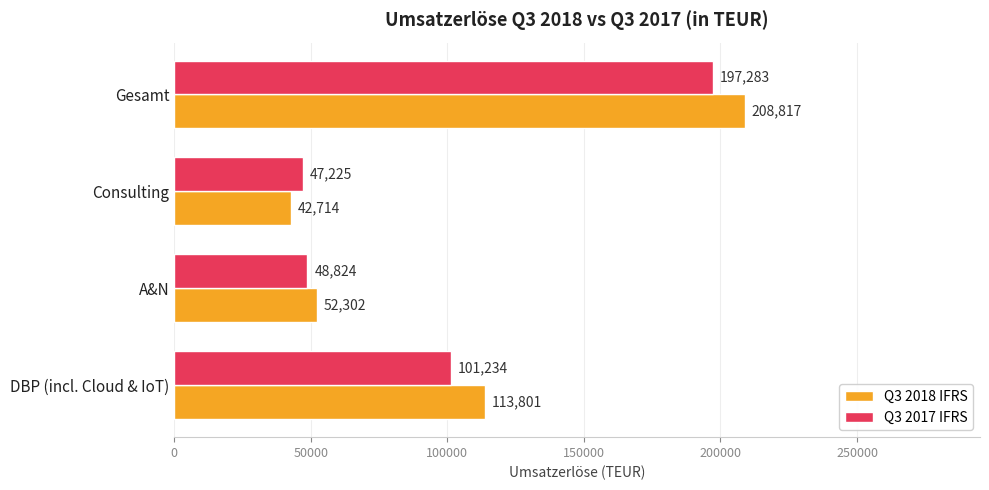

What is the average value of the Q3 2017 IFRS series?

98642